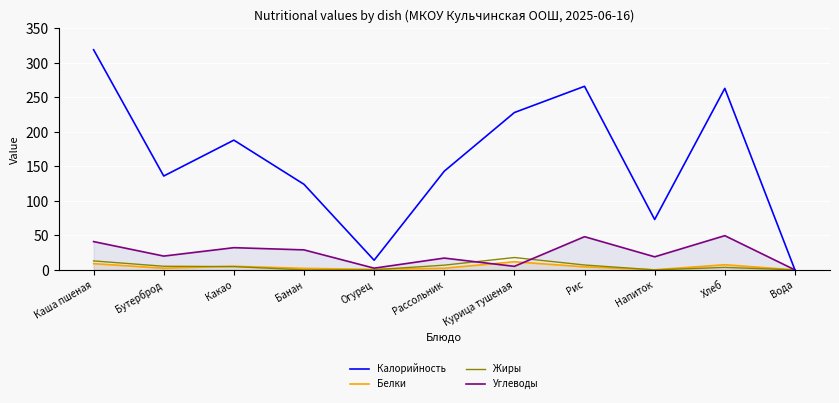

The Калорийность series shows 0.0 at Вода. True or false?

True